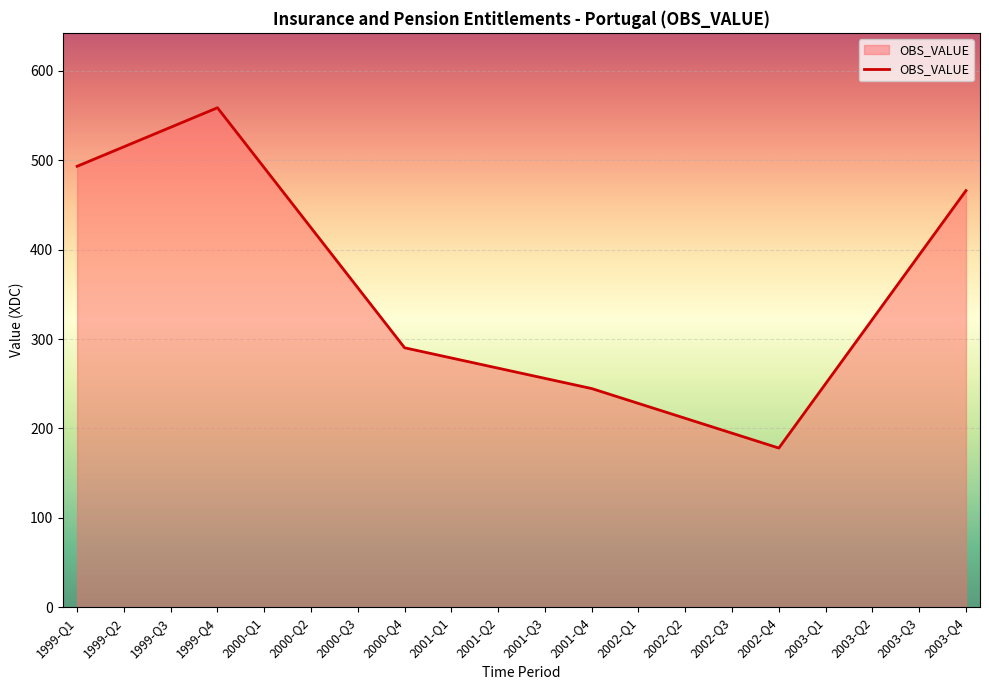

Where is the data nearest to the value 368?

2000-Q3